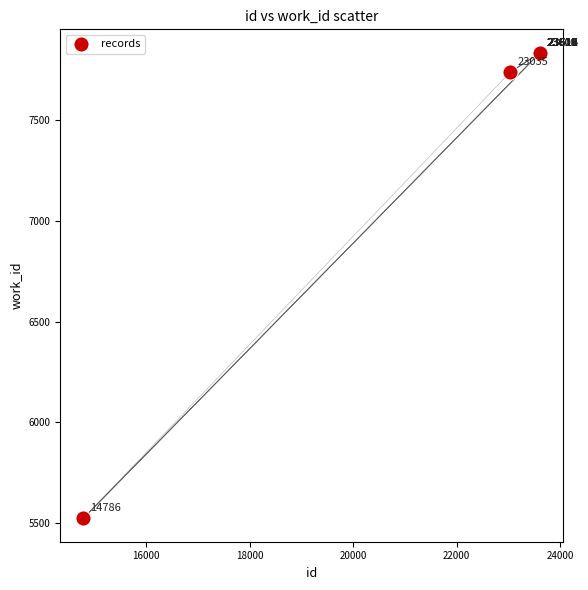

What Y value in the scatter plot is closest to 6679?

7739